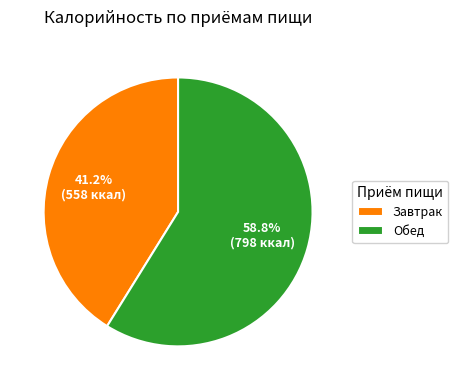

To the nearest percent, what percentage of the pie is Обед?

59%